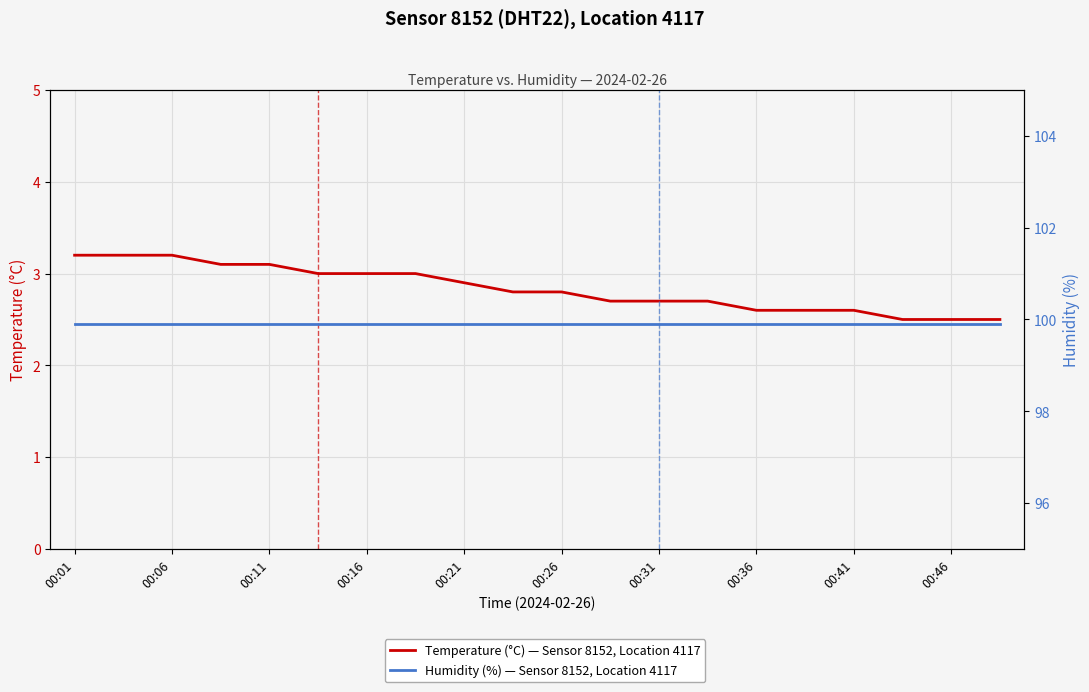

Reading left to right, list all the values displayed in this chart.

Temperature (°C) — Sensor 8152, Location 4117: 3.2	3.2	3.2	3.1	3.1	3.0	3.0	3.0	2.9	2.8	2.8	2.7	2.7	2.7	2.6	2.6	2.6	2.5	2.5	2.5
Humidity (%) — Sensor 8152, Location 4117: 99.9	99.9	99.9	99.9	99.9	99.9	99.9	99.9	99.9	99.9	99.9	99.9	99.9	99.9	99.9	99.9	99.9	99.9	99.9	99.9